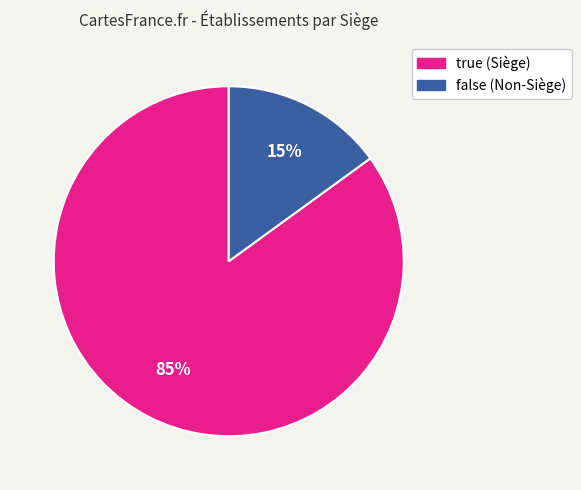

Between false and true, which is larger?

true